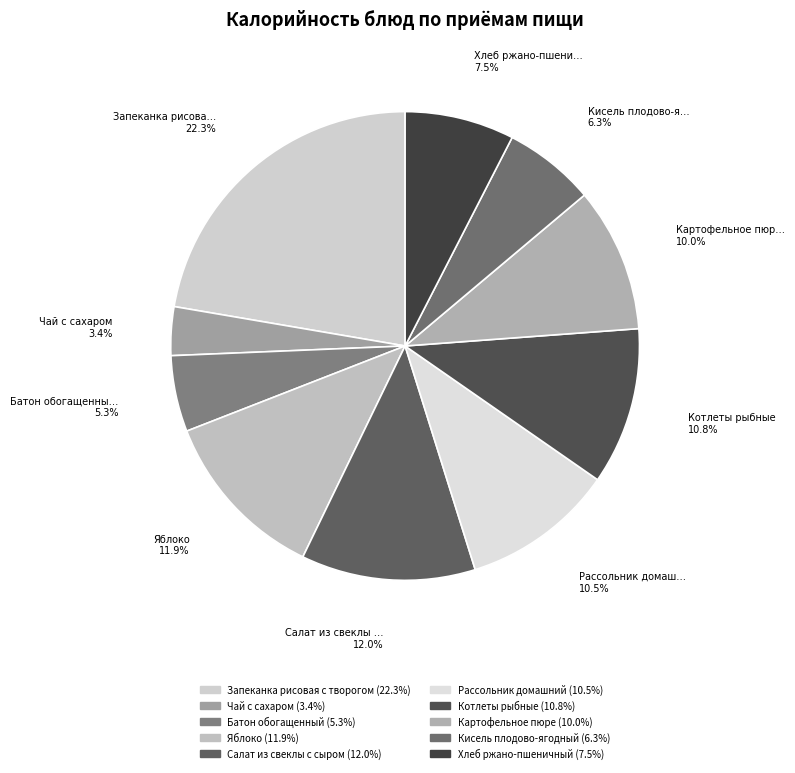

Is there a majority slice in this chart?

No